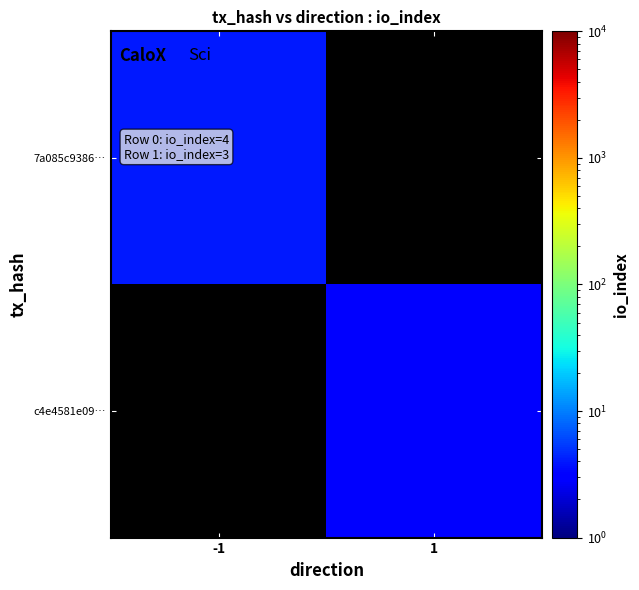

At which category does the chart reach its minimum across all series?

1